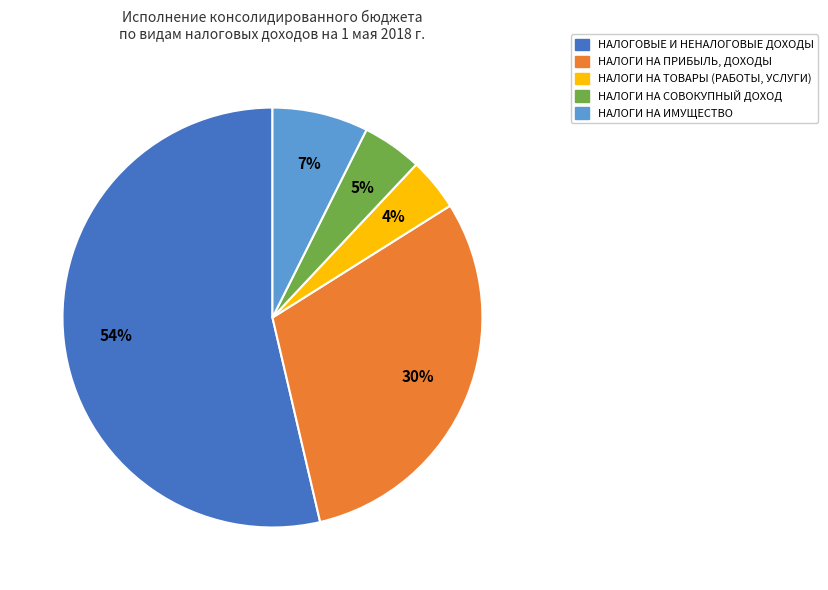

How many segments does this pie chart have?

5